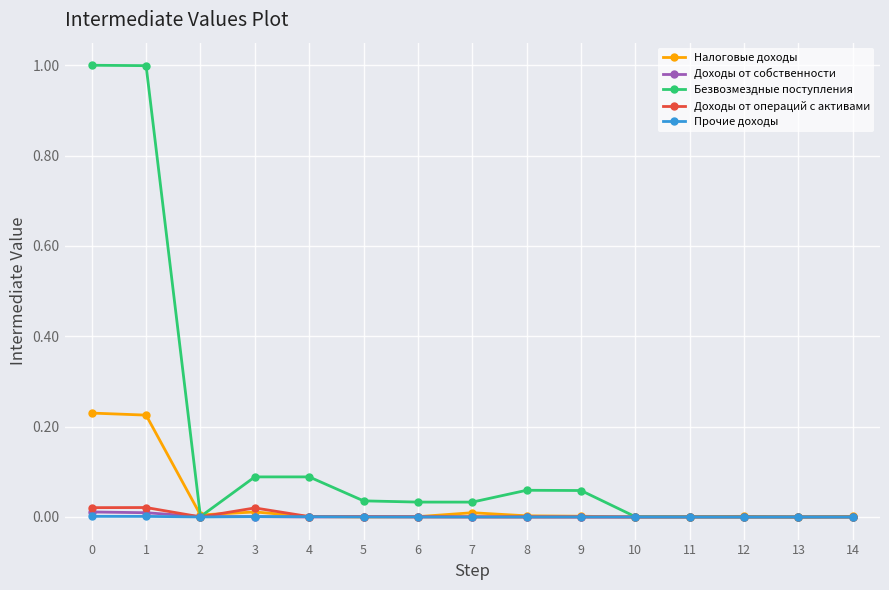

True or false: Безвозмездные поступления has more than 0 interior local peaks.

True